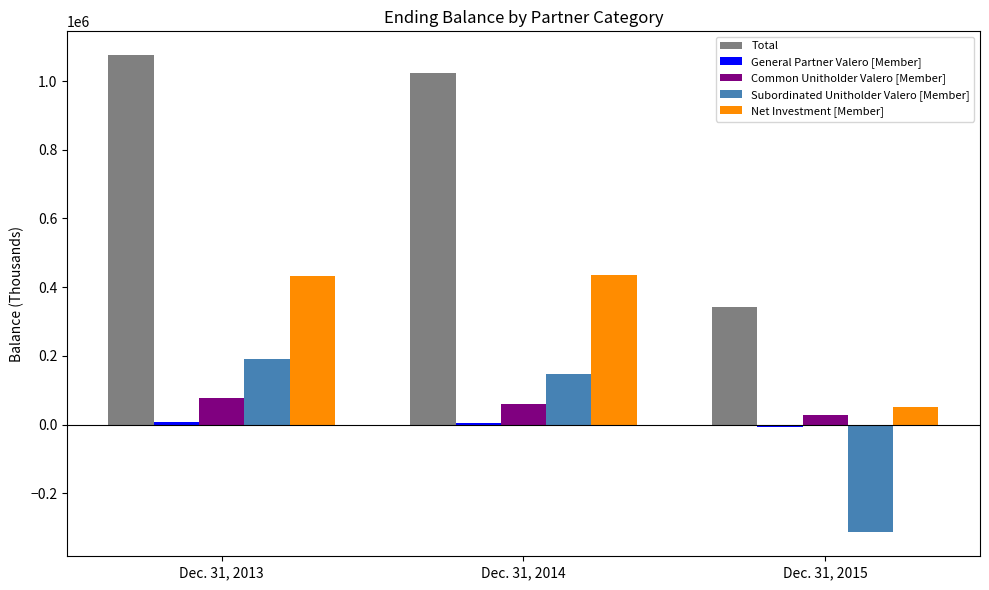

Is the value of Net Investment [Member] at Dec. 31, 2014 greater than the value of Common Unitholder Valero [Member] at Dec. 31, 2014?

Yes